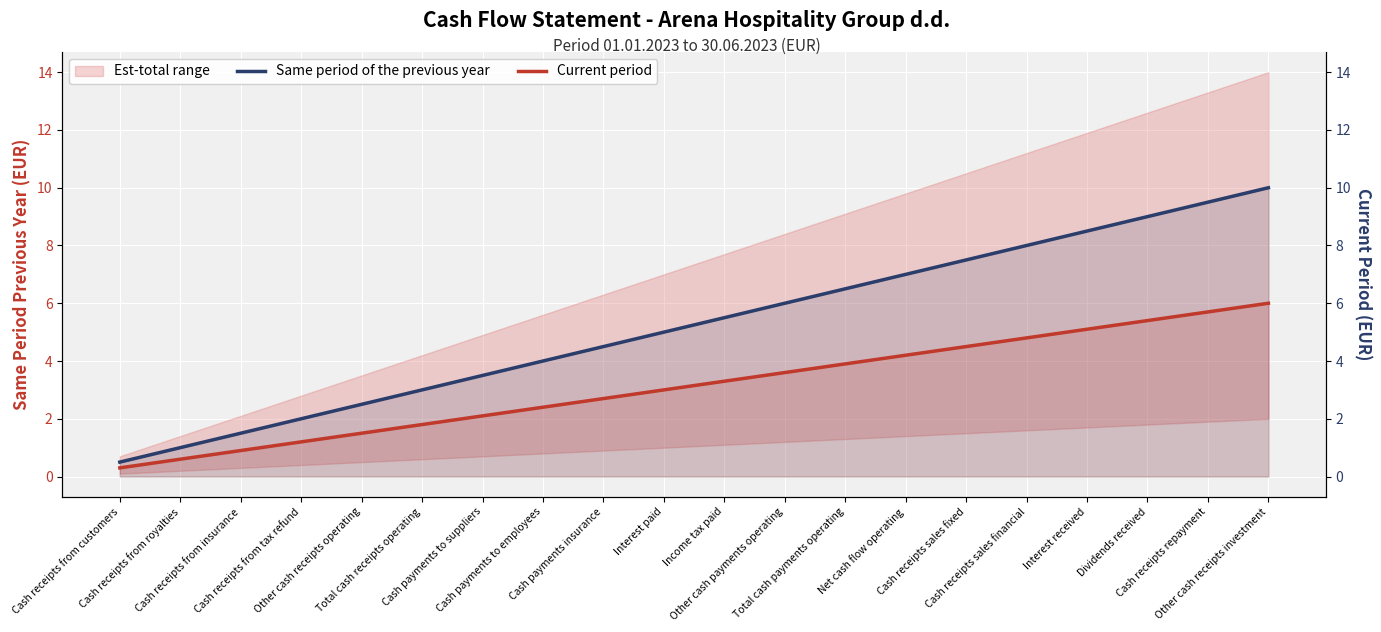

What is the label of the 9th point from the right?

Other cash payments operating